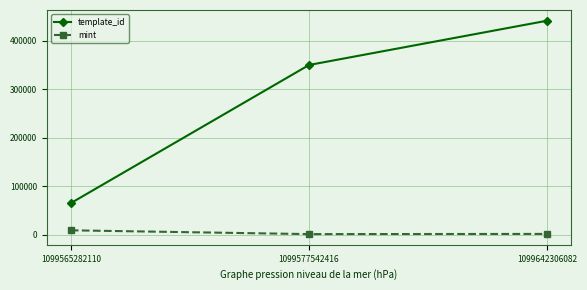

Rank the series by their average value, from highest to lowest.

template_id, mint